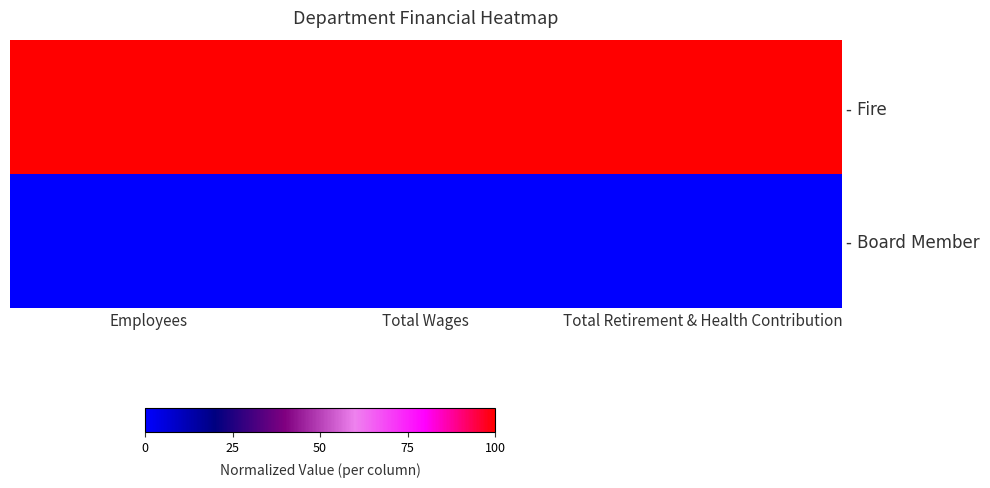

Reading left to right, list all the values displayed in this chart.

- Fire: Employees=1	Total Wages=1	Total Retirement & Health Contribution=1
- Board Member: Employees=0	Total Wages=0	Total Retirement & Health Contribution=0